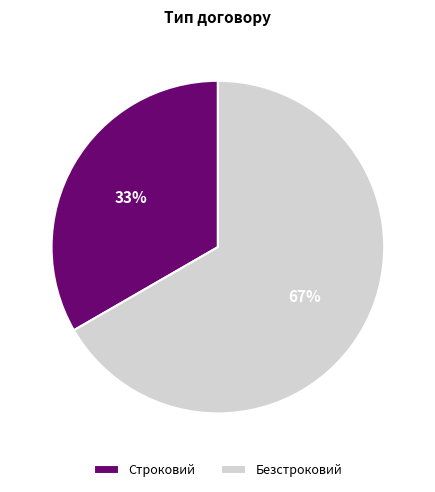

Count the number of slices in the pie.

2